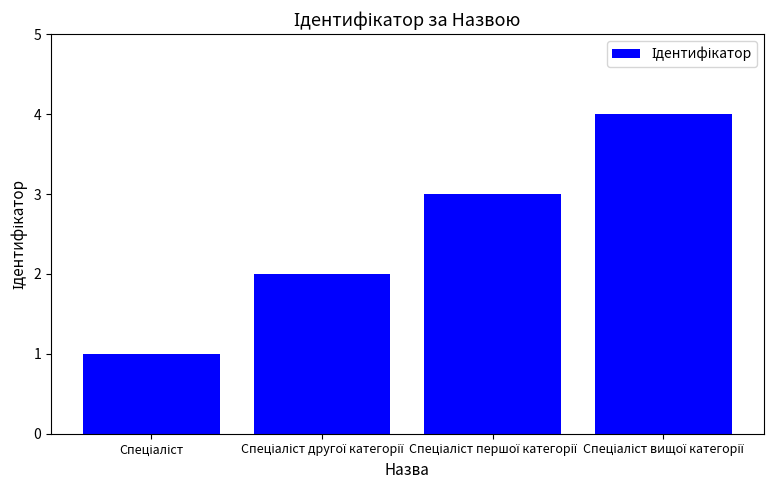

What is the maximum value shown in the chart?

4